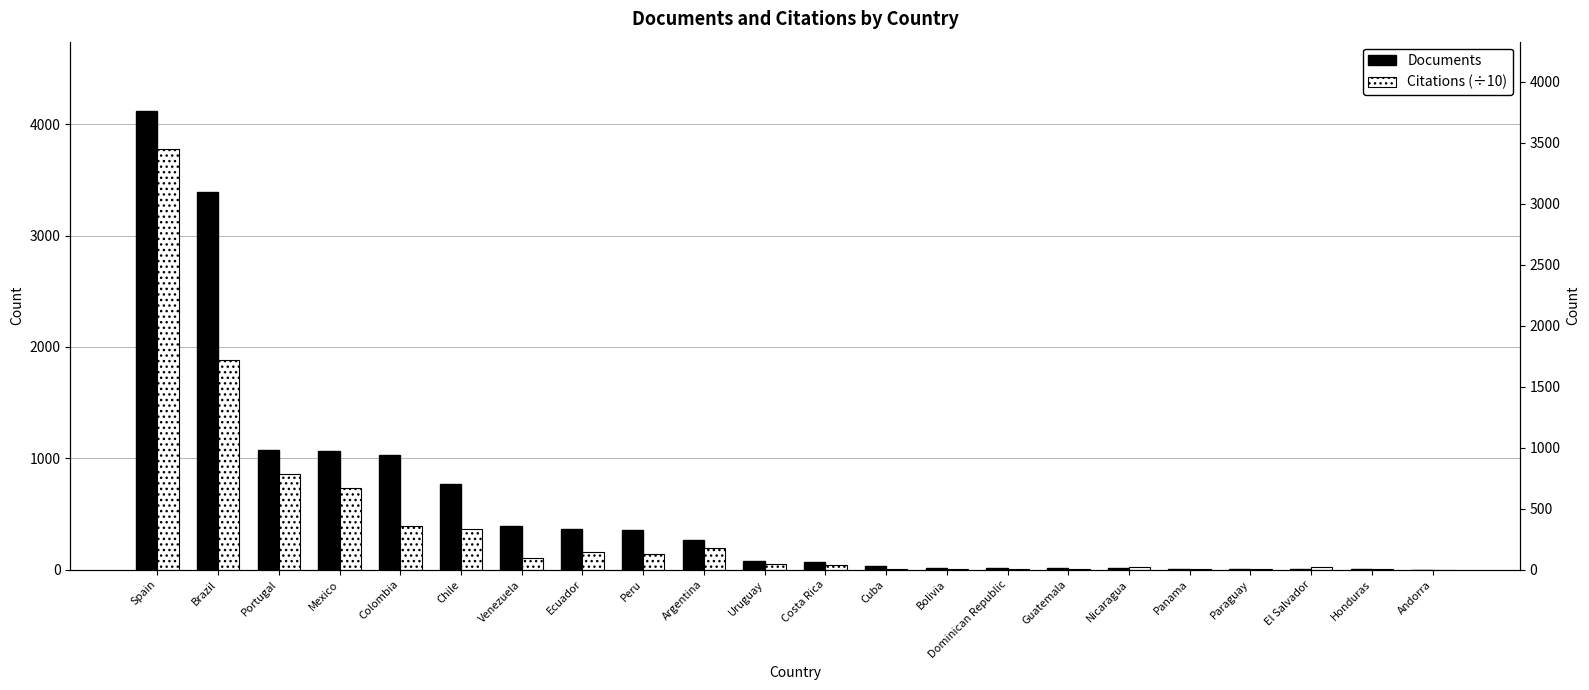

Which series has the largest total across all categories?

Documents